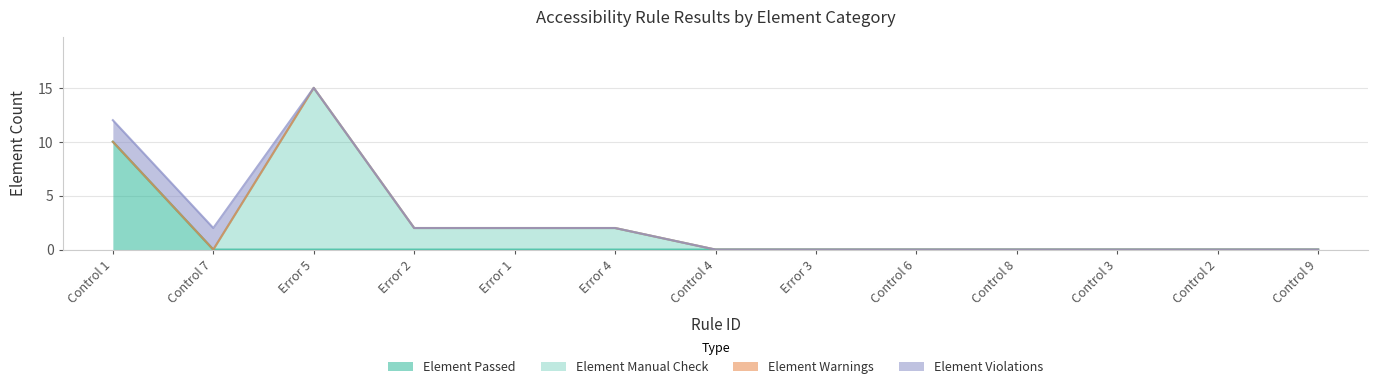

Which category has the lowest value in the Element Passed series?

Control 7